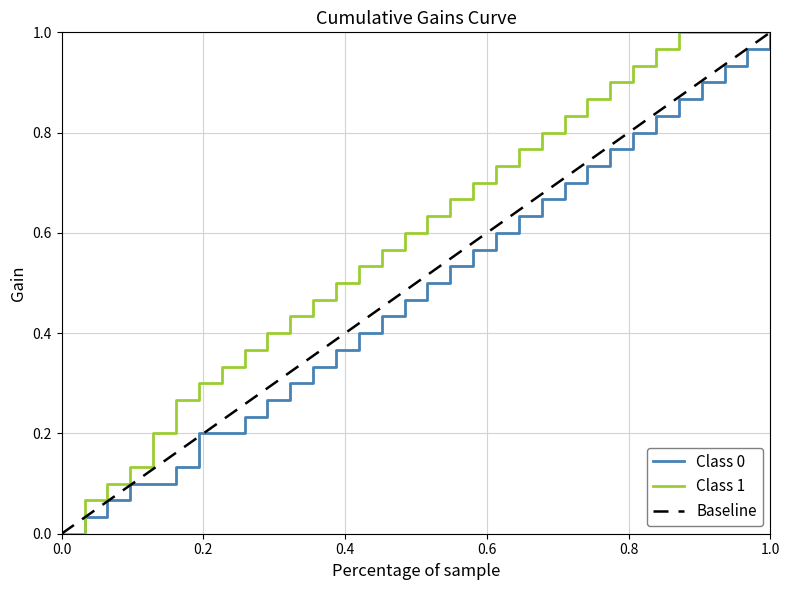

Which series has the largest total across all categories?

Class 1